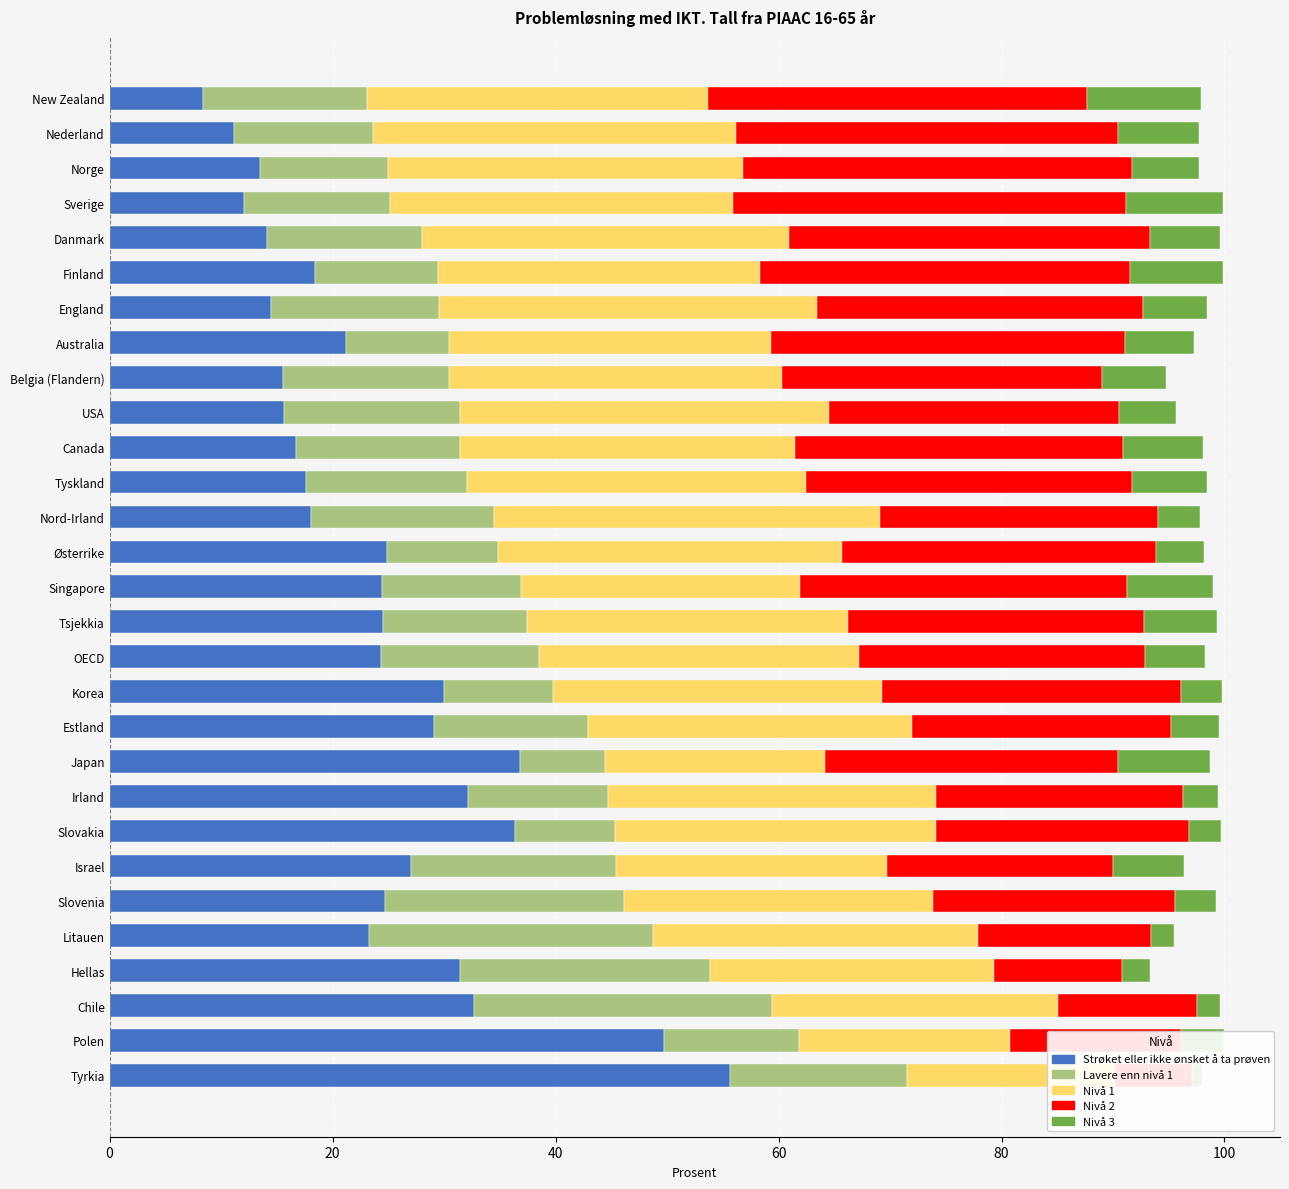

What is the sum of the Strøket eller ikke ønsket å ta prøven values at Tyrkia and Israel?

82.7